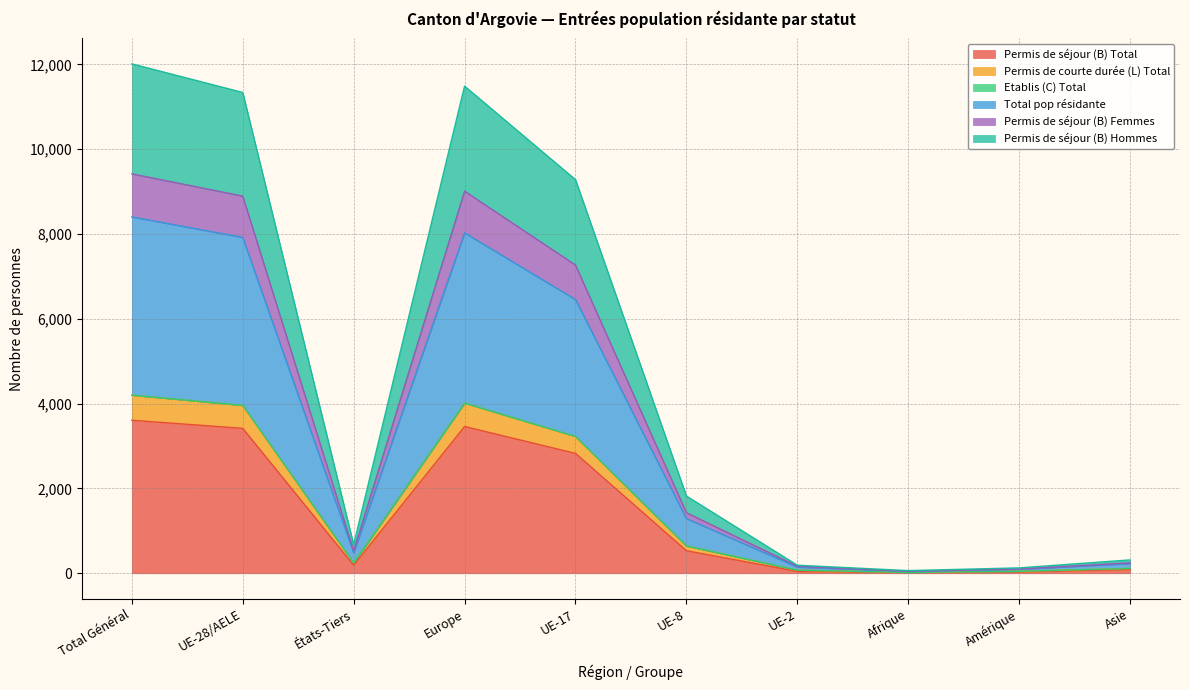

At which label is Permis de séjour (B) Total closest to 1815?

UE-17